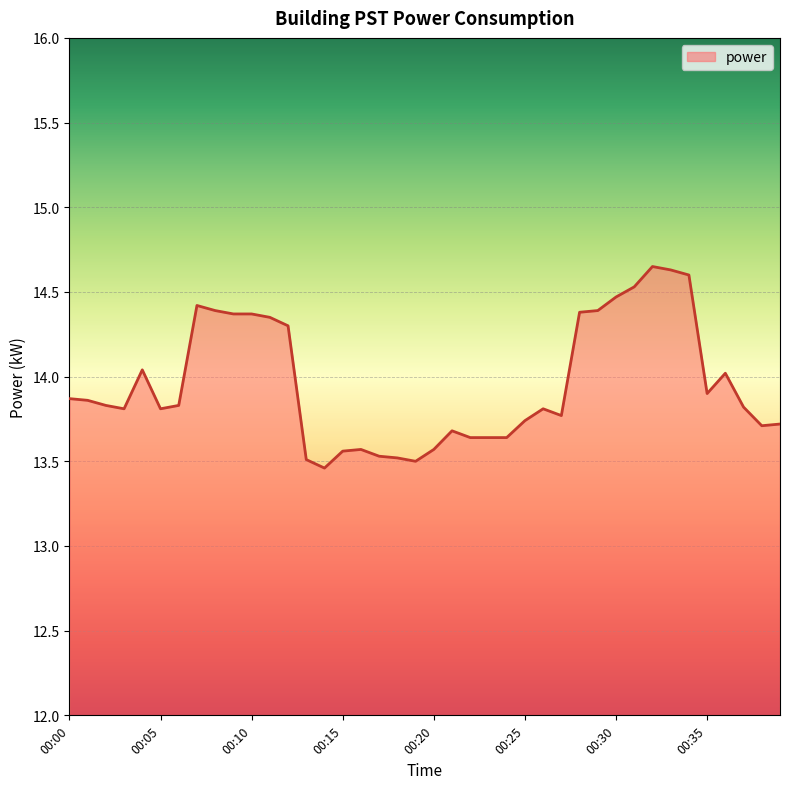

What is the difference between the maximum and minimum values?

1.2